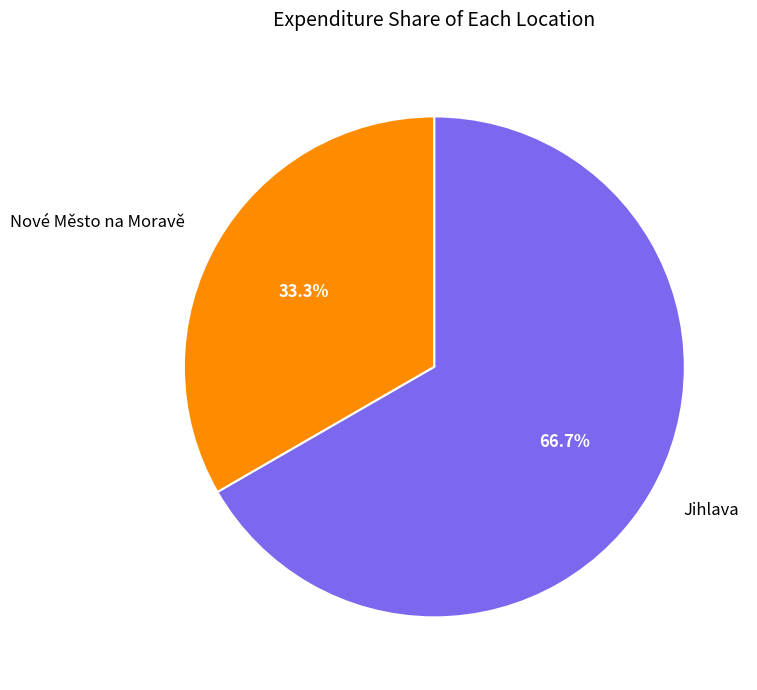

Rank the categories by value from lowest to highest.

Nové Město na Moravě, Jihlava